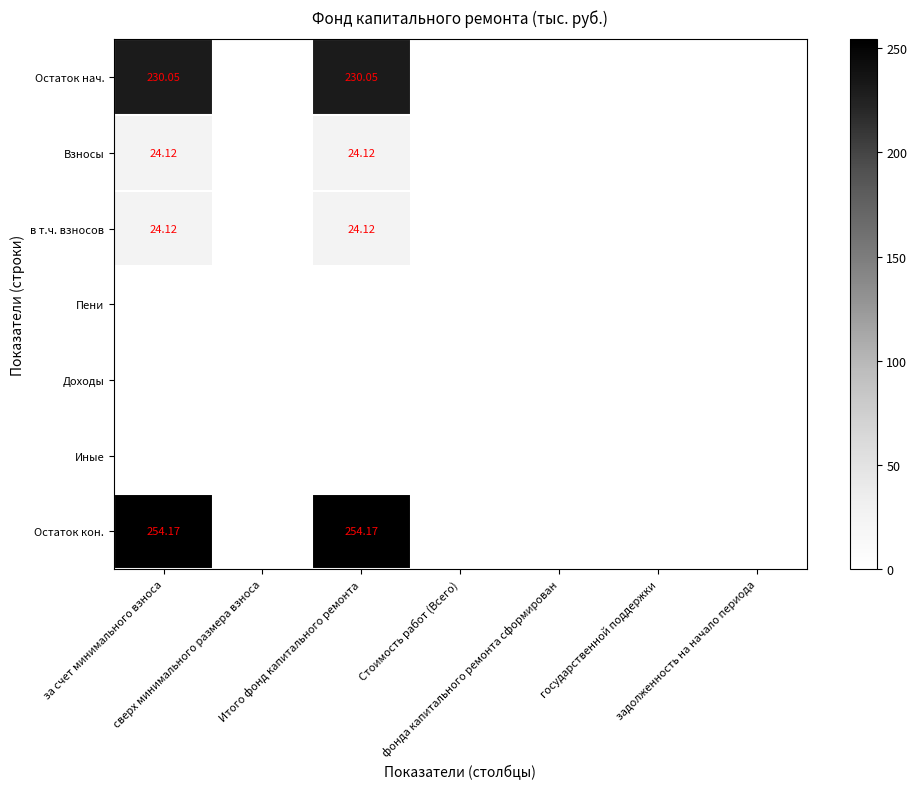

Which series has the largest total across all categories?

Остаток кон.